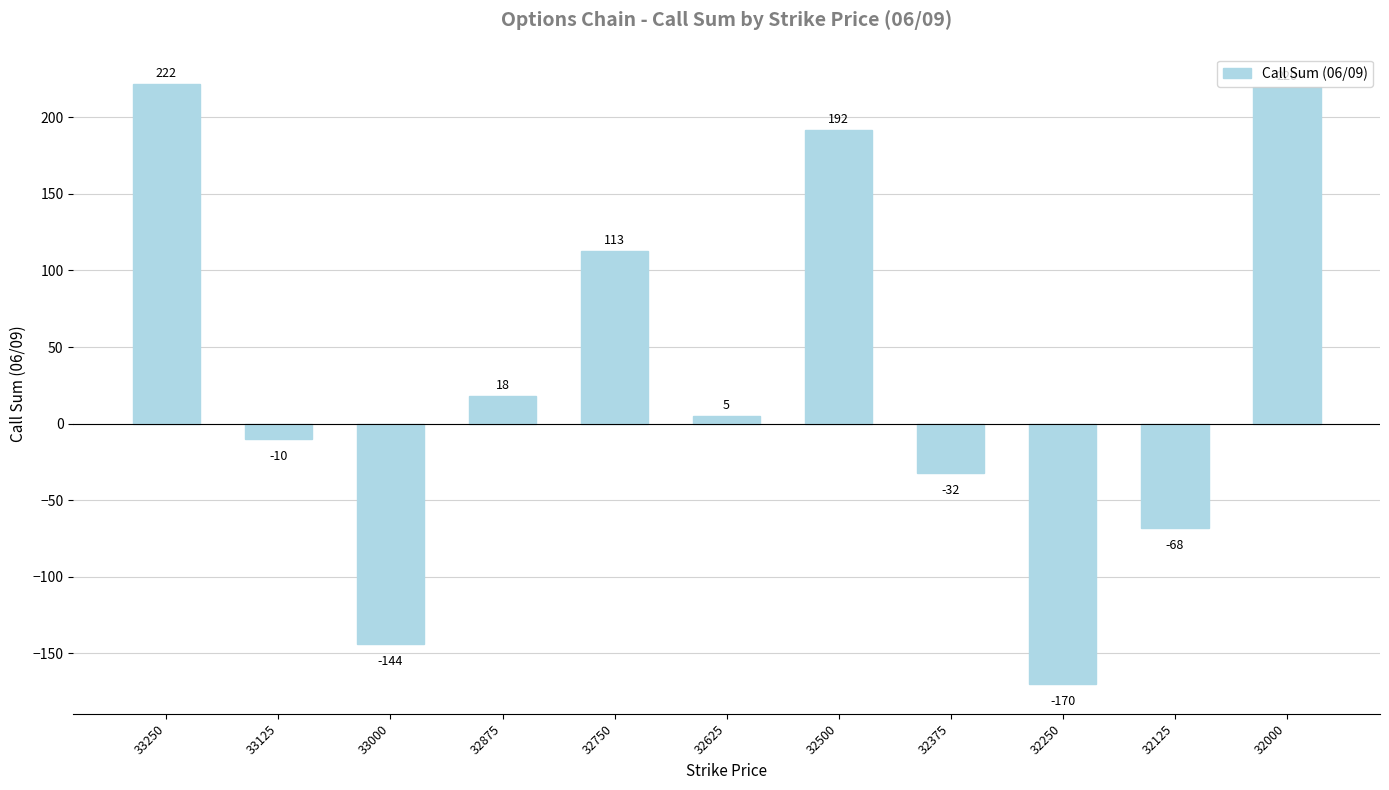

Count the number of data series in this chart.

1